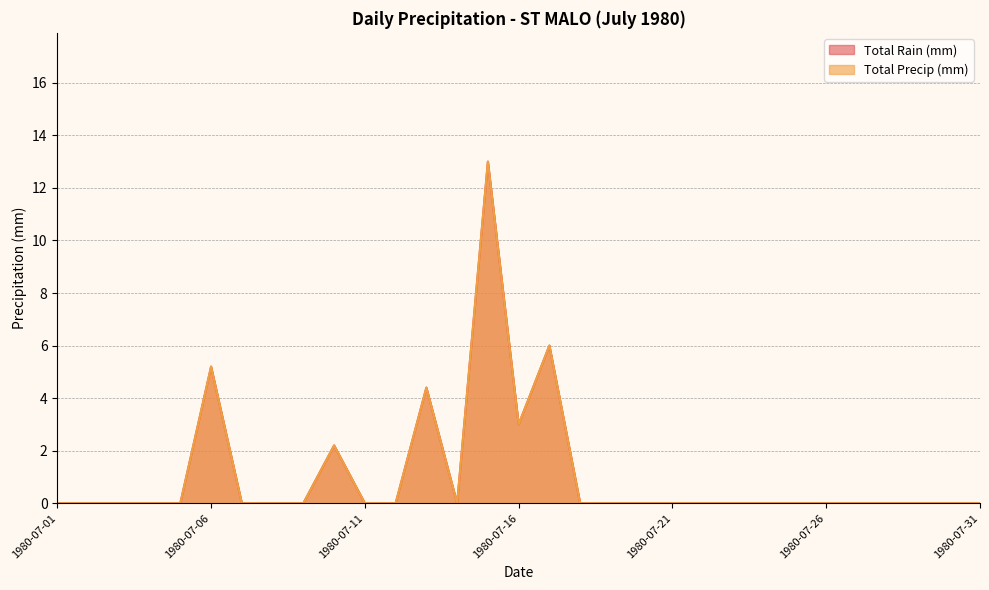

How many data points does each series have?

31